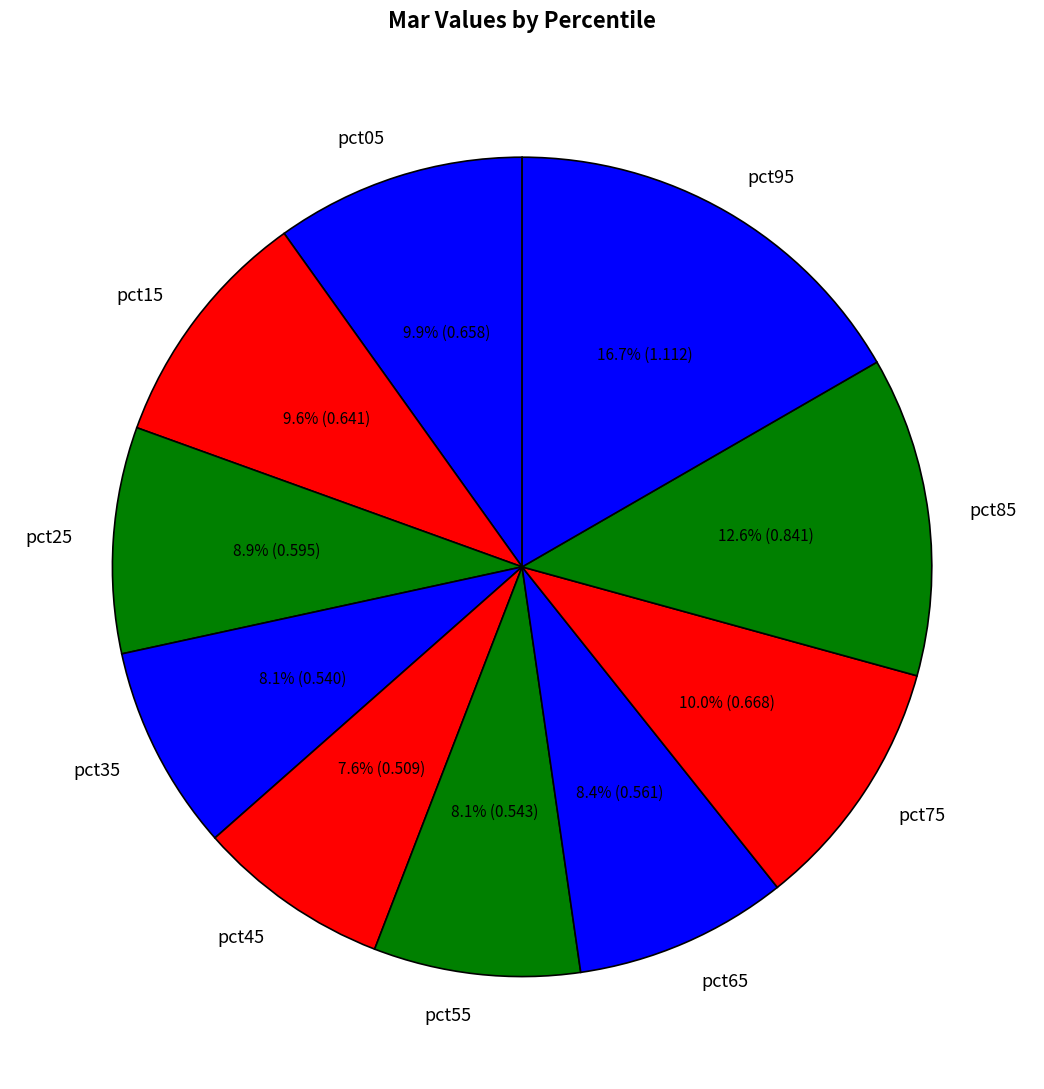

Which slice is the largest?

pct95